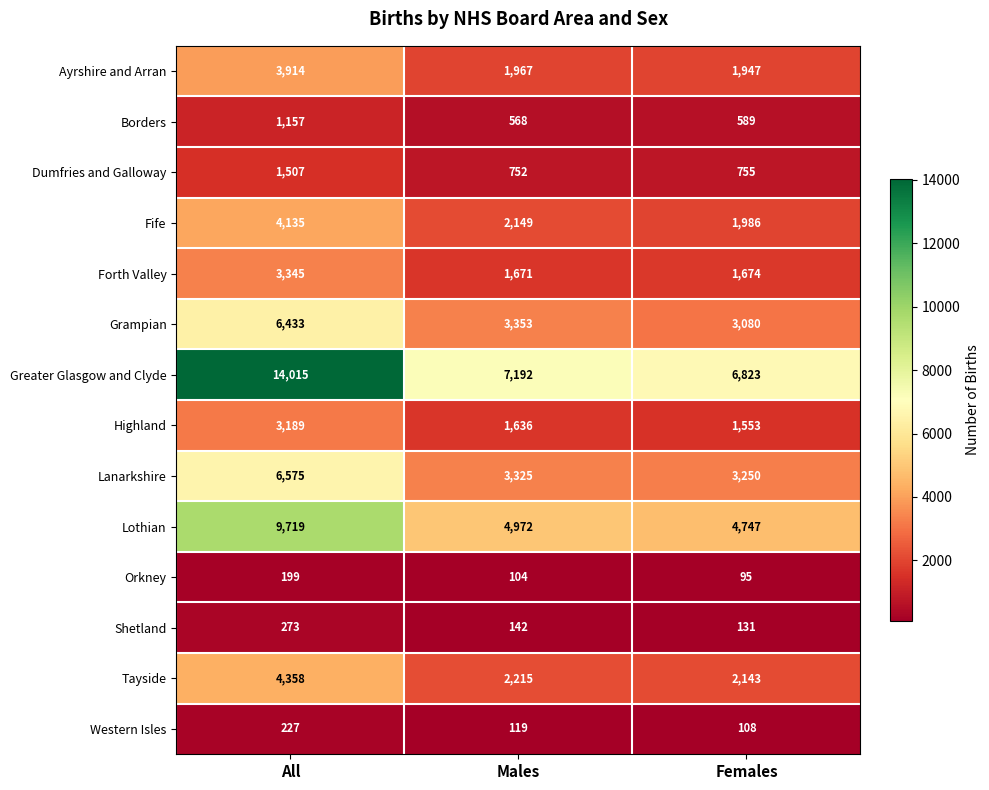

What is the difference between the highest and lowest values at Females?

6728